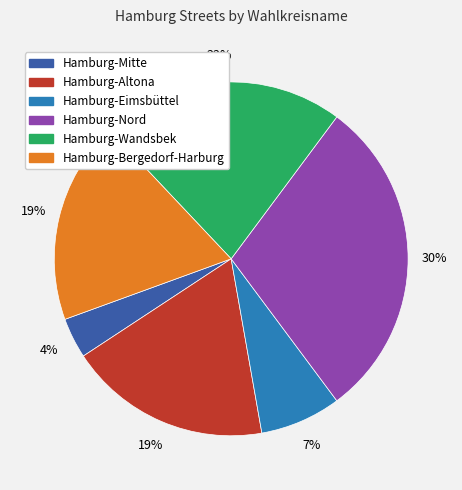

Which category has the smallest portion of the pie?

Hamburg-Mitte